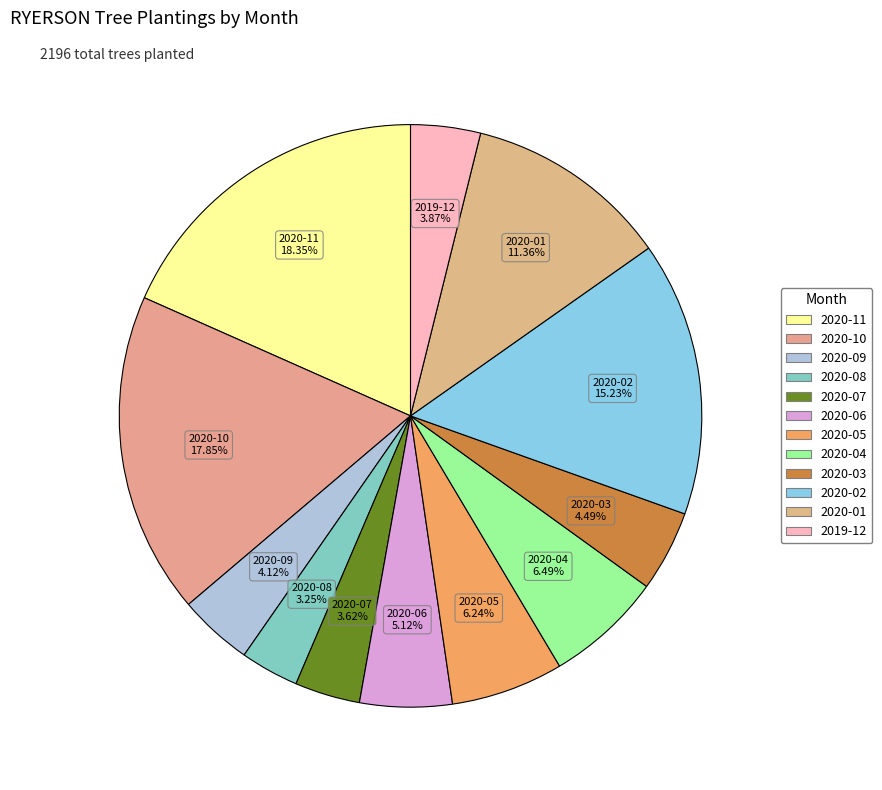

To the nearest percent, what portion does 2020-03 represent?

4%